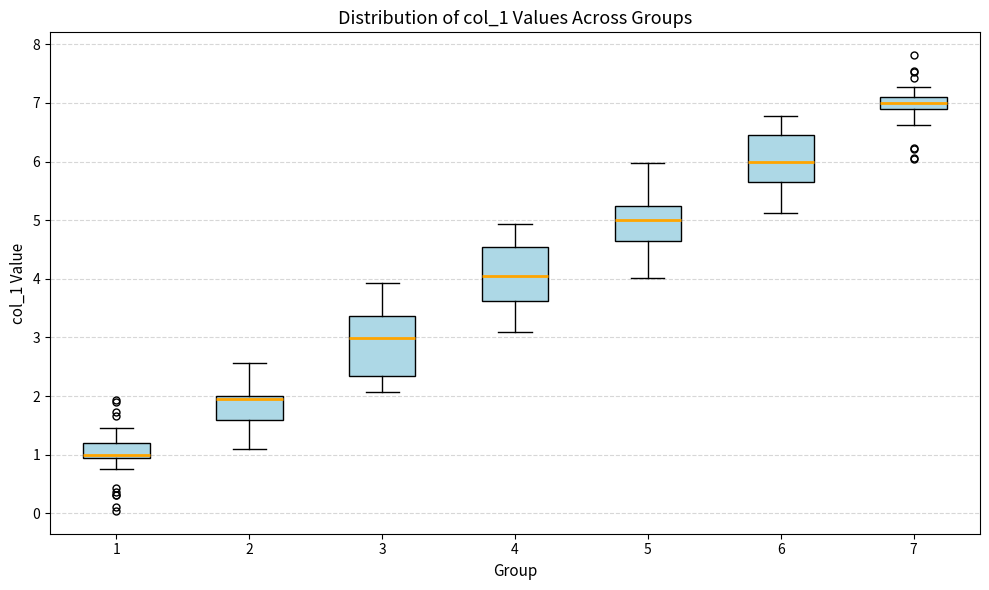

Reading left to right, read every box against the y-axis: the position of its median line, the range the box covers, and the ends of its whiskers. The values are not printed on the chart, so give them approximately, as read against the axis.

1: median 1.0, box 0.9 to 1.2, whiskers 0.7 to 1.5
2: median 2.0 (just below the box's upper edge), box 1.6 to 2.0, whiskers 1.1 to 2.6
3: median 3.0, box 2.3 to 3.4, whiskers 2.1 to 3.9
4: median 4.0, box 3.6 to 4.6, whiskers 3.1 to 4.9
5: median 5.0, box 4.6 to 5.2, whiskers 4.0 to 6.0
6: median 6.0, box 5.7 to 6.5, whiskers 5.1 to 6.8
7: median 7.0, box 6.9 to 7.1, whiskers 6.6 to 7.3